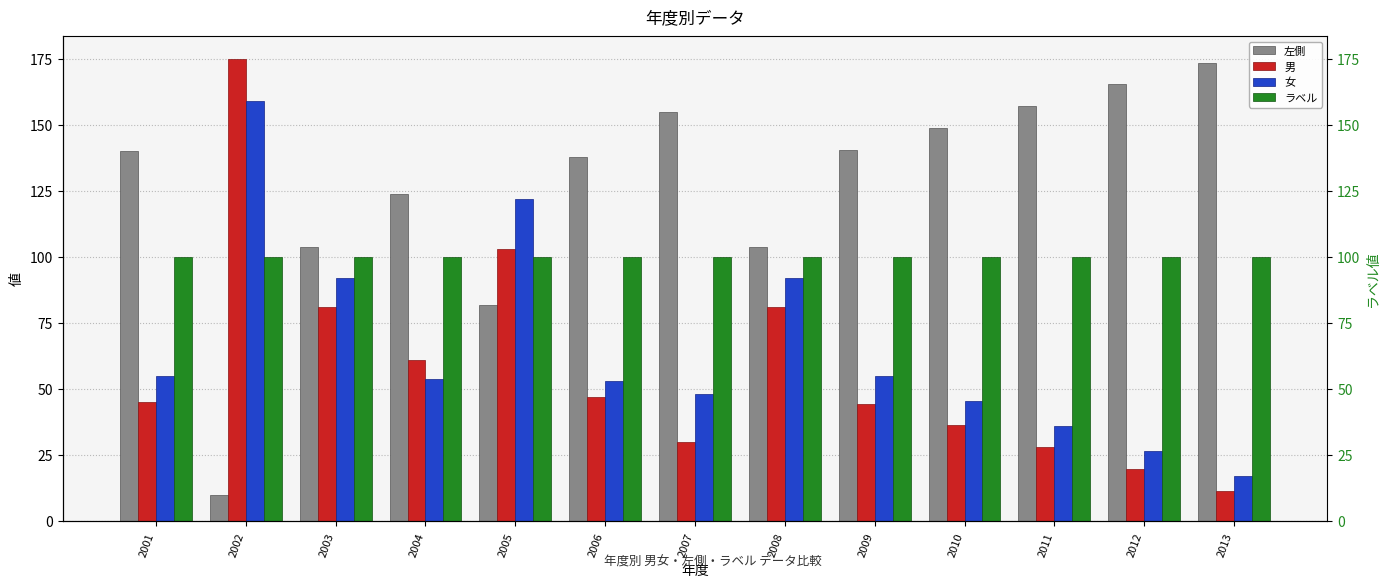

Where does the 左側 series first go above 140?

2007